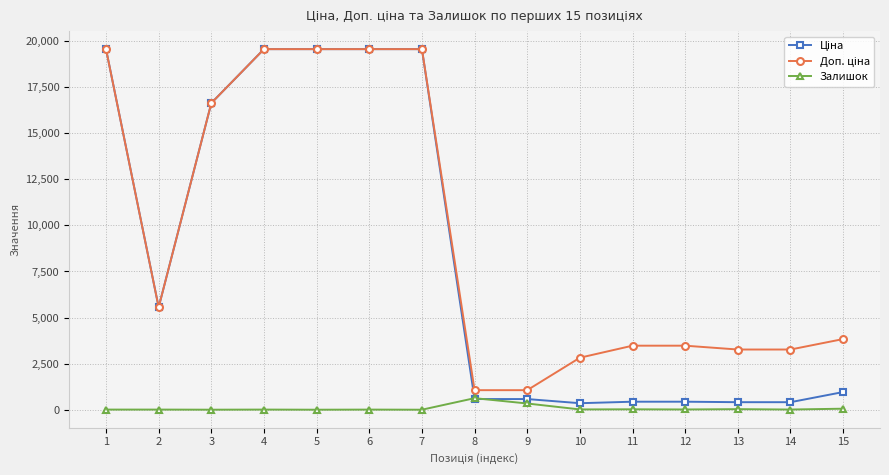

What is the difference between the highest and lowest values at 7?

19564.9